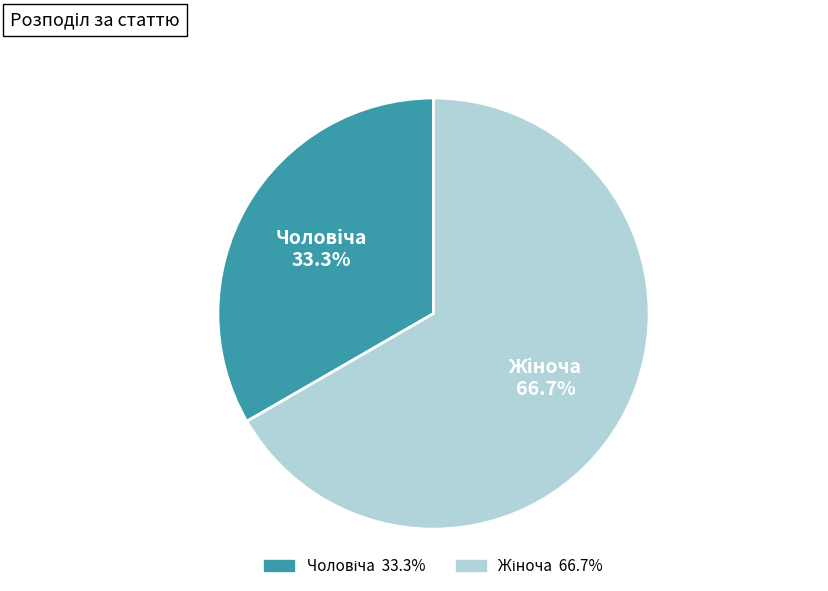

Is there any slice that represents more than half of the pie?

Yes